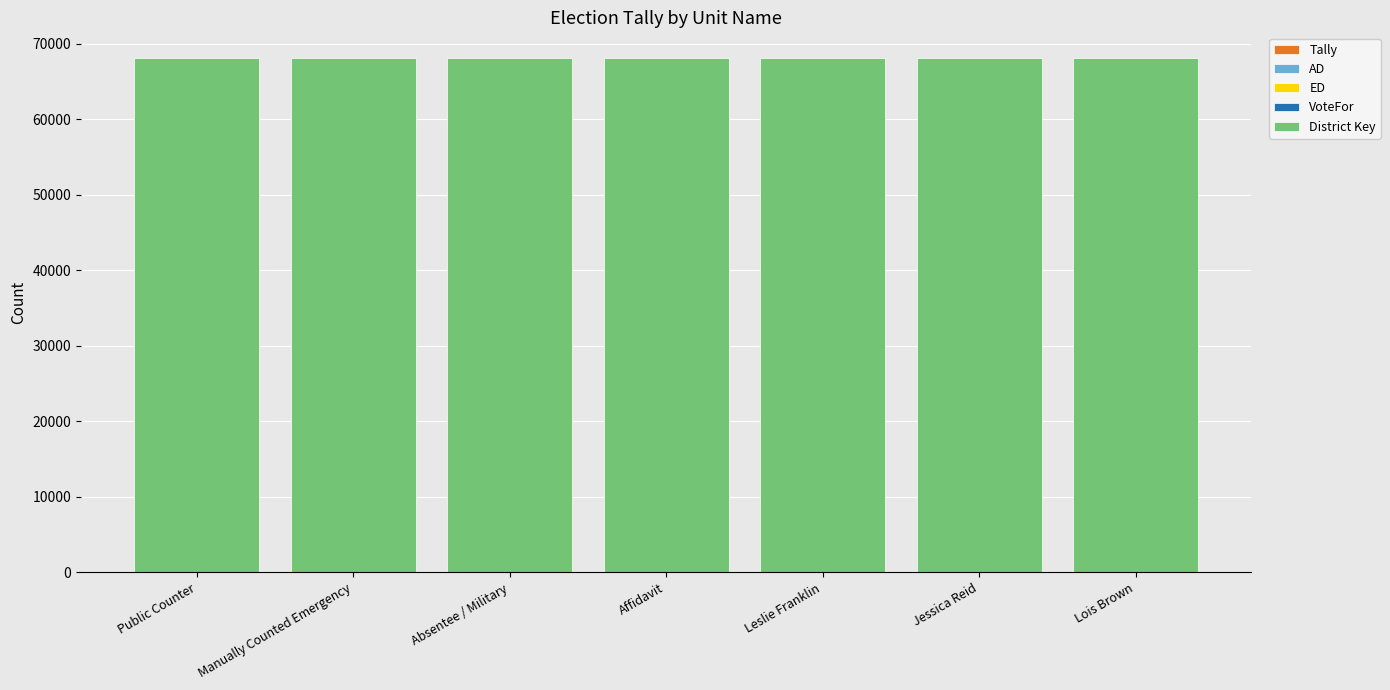

What is the value of the Tally bar at the 6th from the left?

1